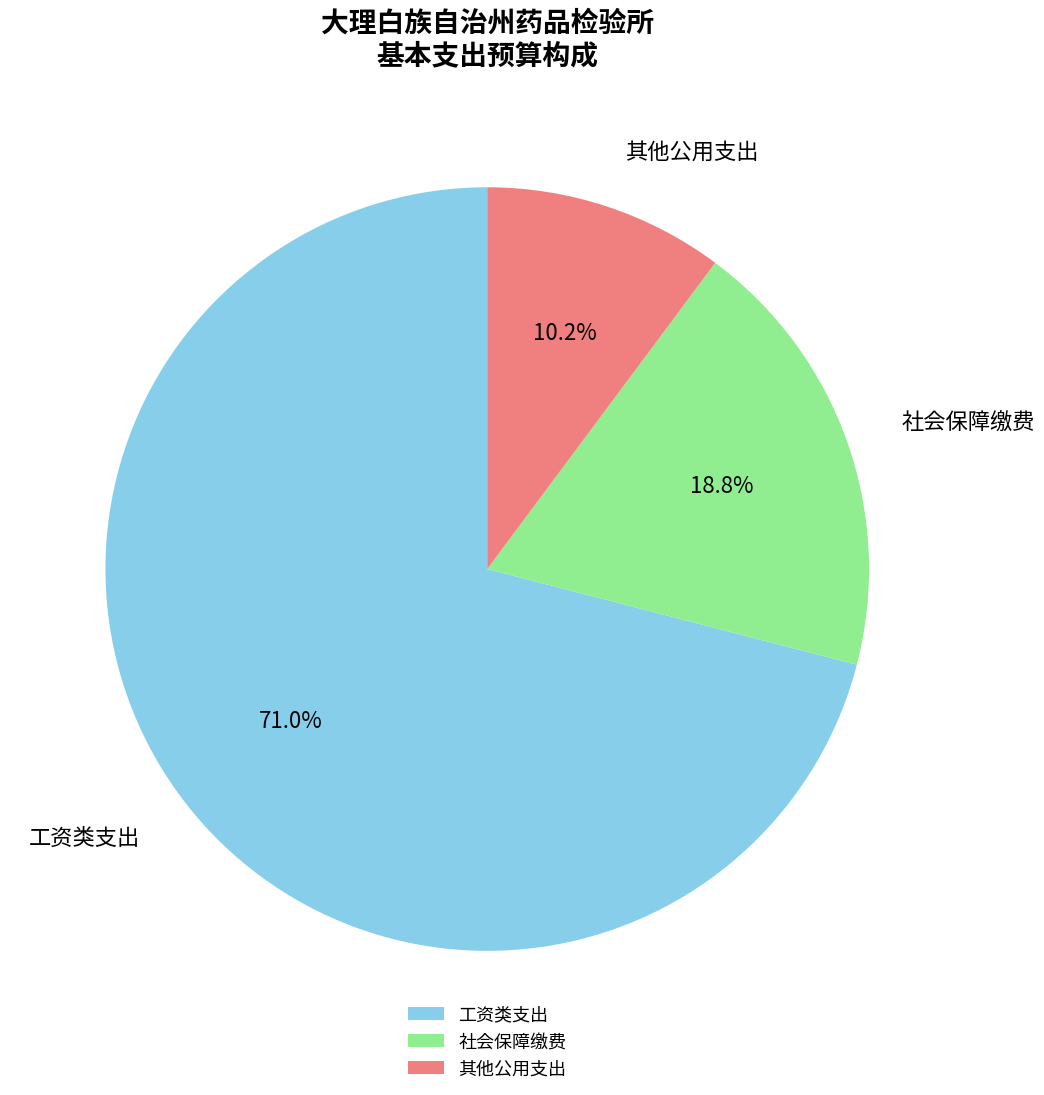

Rank the categories by value from highest to lowest.

工资类支出, 社会保障缴费, 其他公用支出